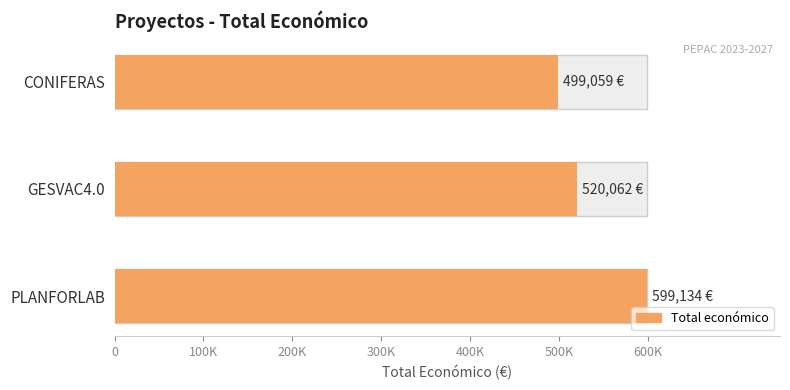

Count the number of values greater than 520062.

1